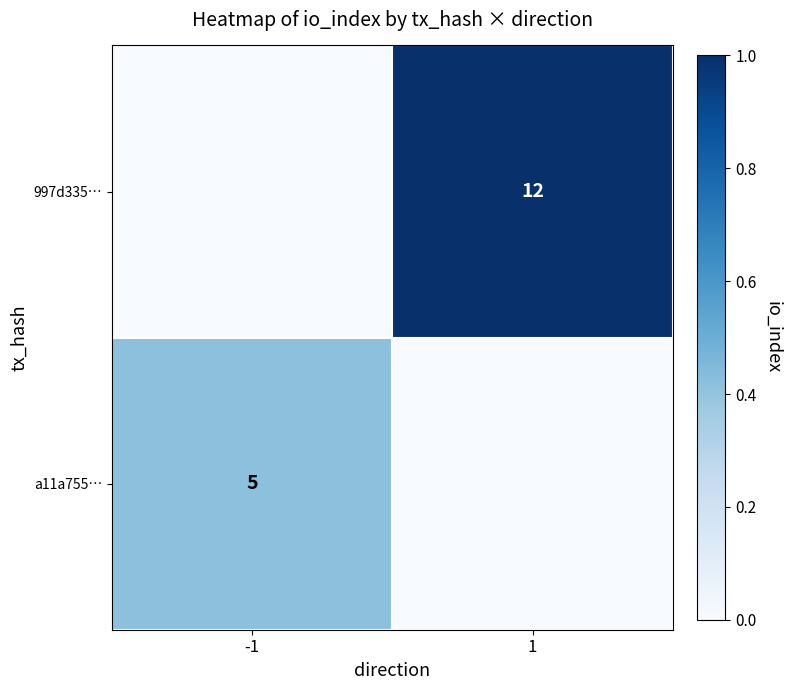

Is it true that a11a755… equals 5 at -1?

True